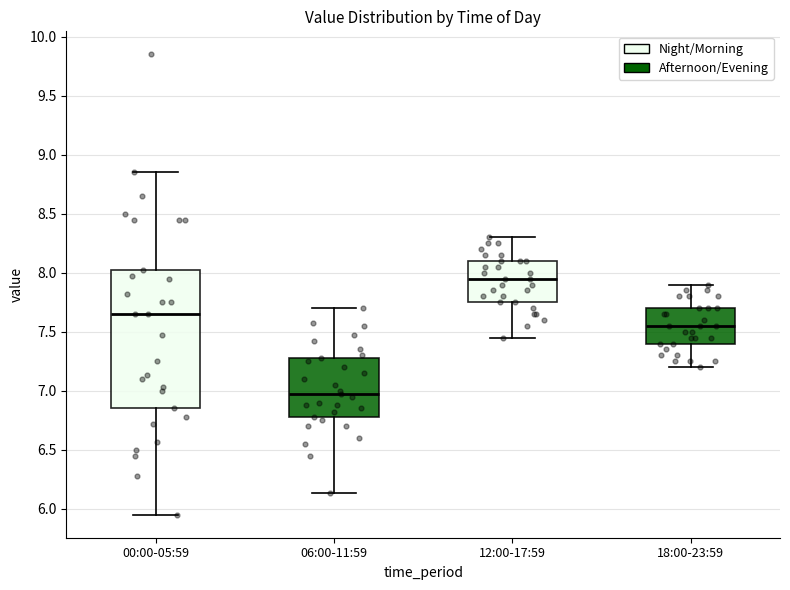

Reading left to right, transcribe this box plot: for each box, give where its median line is, the range the box spans, and where its two whiskers end, as read against the y-axis. The values are not printed on the chart, so give them approximately, as read against the axis.

00:00-05:59: median 7.65, box 6.85 to 8.00, whiskers 5.95 to 8.85
06:00-11:59: median 6.95, box 6.80 to 7.30, whiskers 6.15 to 7.70
12:00-17:59: median 7.95, box 7.75 to 8.10, whiskers 7.45 to 8.30
18:00-23:59: median 7.55, box 7.40 to 7.70, whiskers 7.20 to 7.90